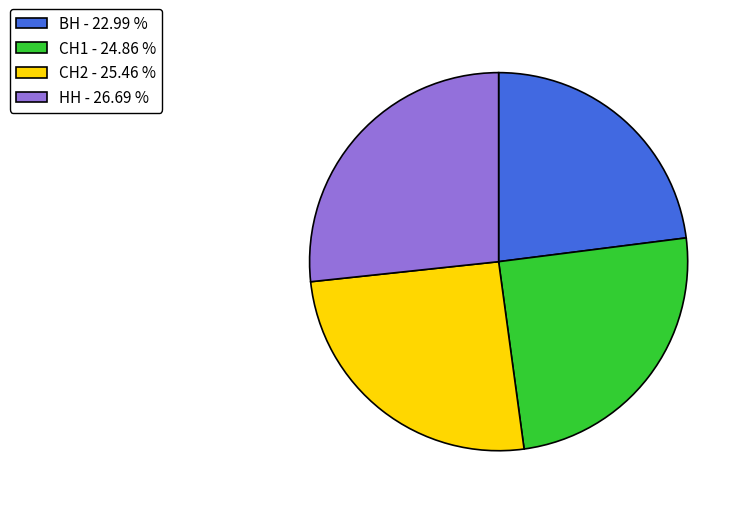

Combined, do ВН - 22.99 % and СН1 - 24.86 % account for over 50%?

No